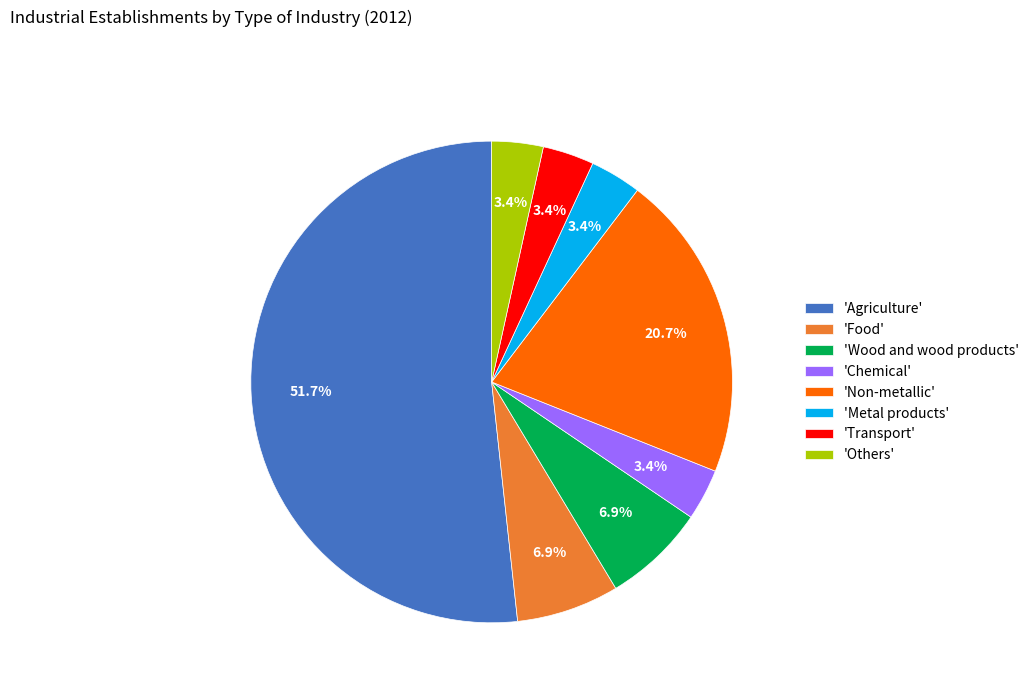

Does 'Wood and wood products' represent more than half of the total?

No